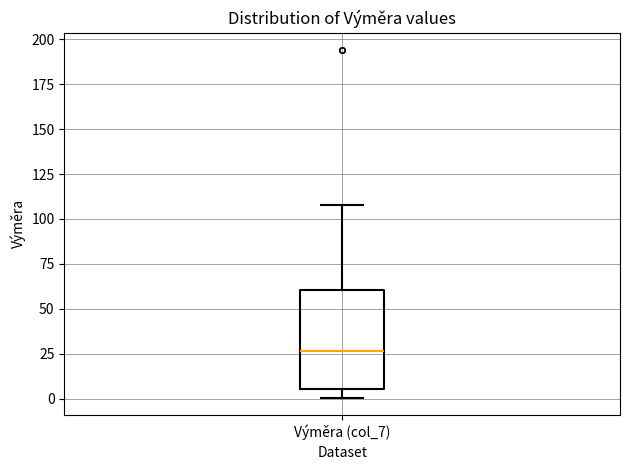

Transcribe this box plot: give where the median line is, the range the box spans, and where the two whiskers end, as read against the y-axis. The values are not printed on the chart, so give them approximately, as read against the axis.

median 25, box 5 to 60, whiskers 0 to 110